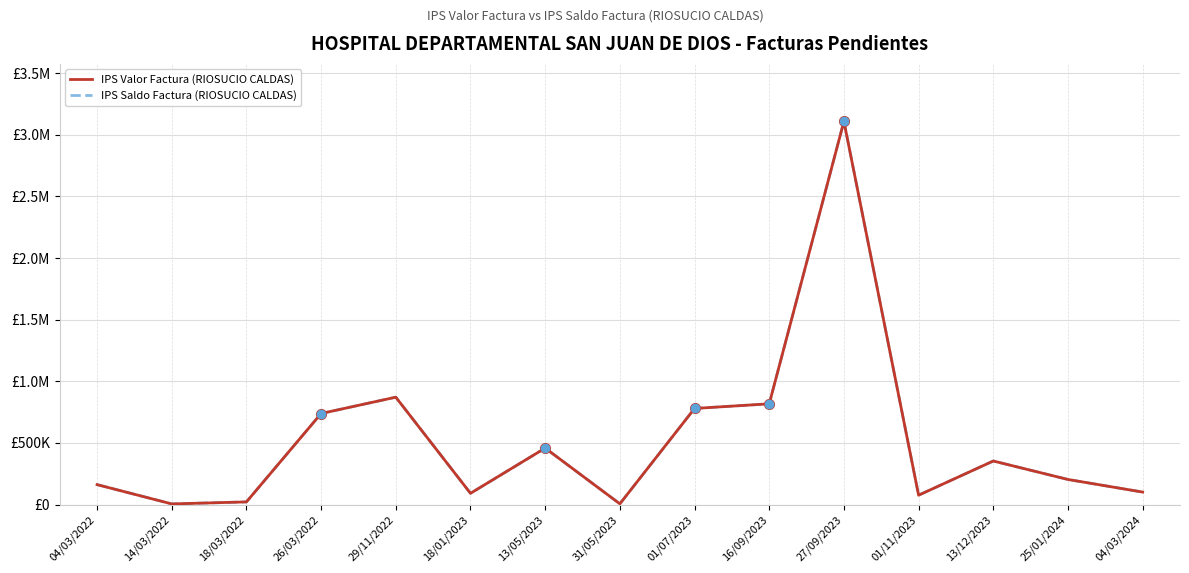

At how many categories does at least one series exceed 43494?

12